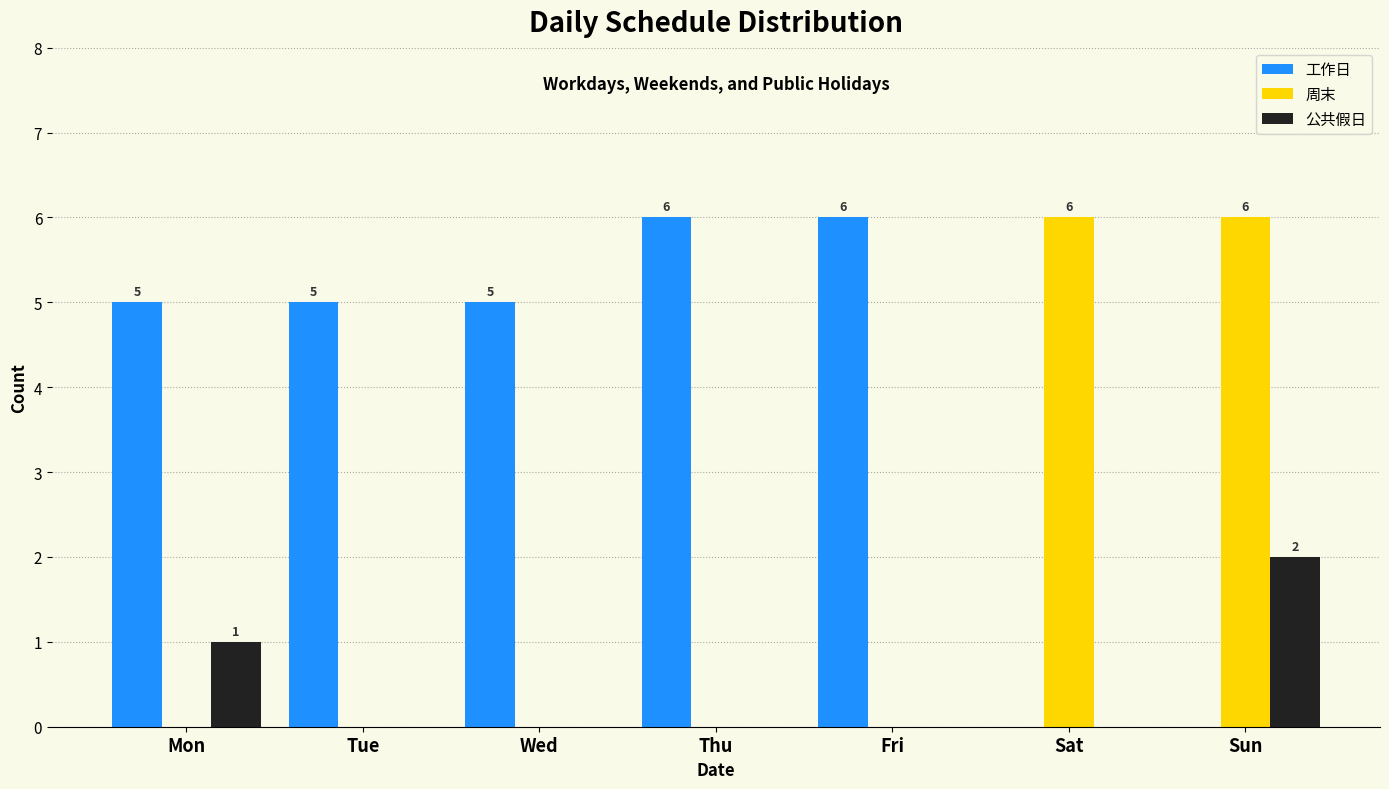

Reading left to right, extract all data points from this chart.

工作日: Mon=5	Tue=5	Wed=5	Thu=6	Fri=6	Sat=0	Sun=0
周末: Mon=0	Tue=0	Wed=0	Thu=0	Fri=0	Sat=6	Sun=6
公共假日: Mon=1	Tue=0	Wed=0	Thu=0	Fri=0	Sat=0	Sun=2